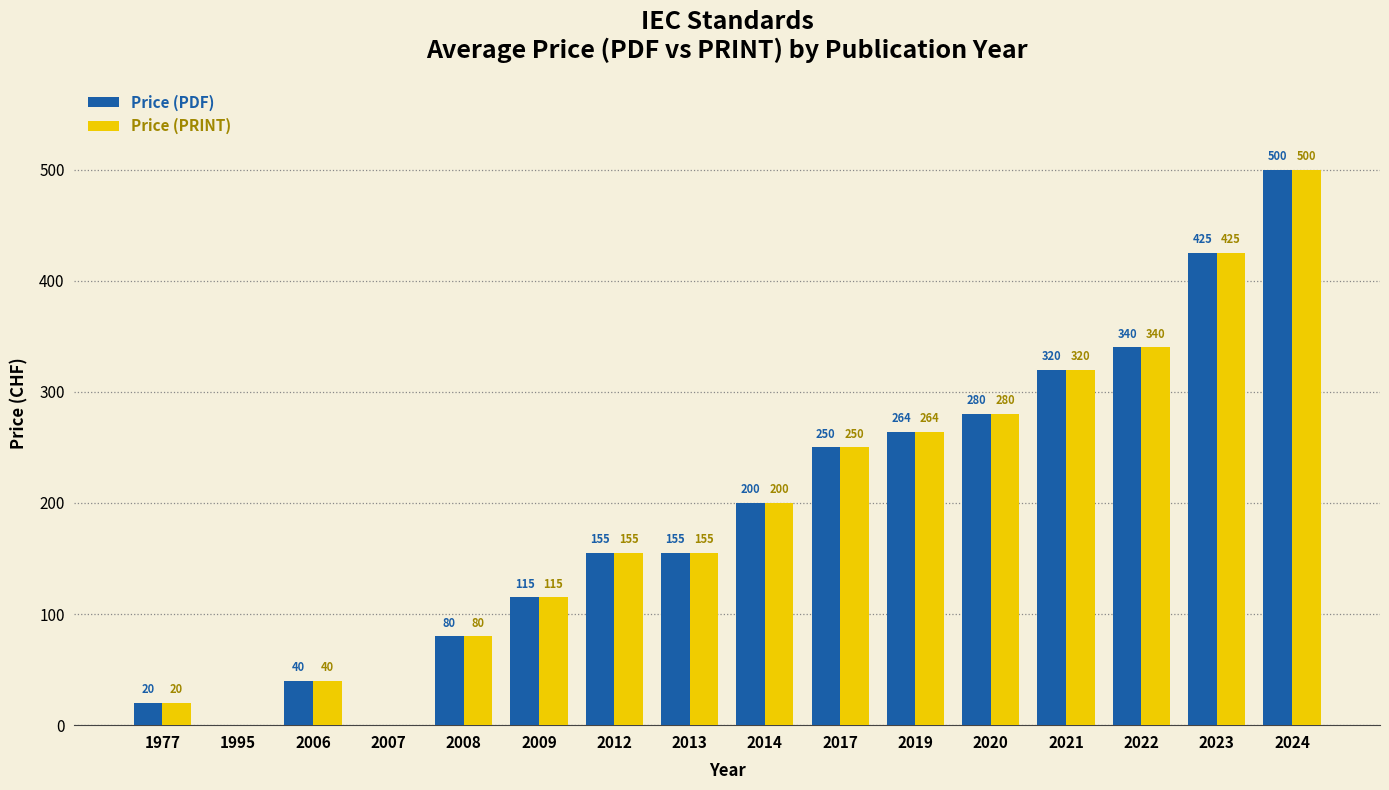

What value does the Price (PRINT) series have at 2021?

320